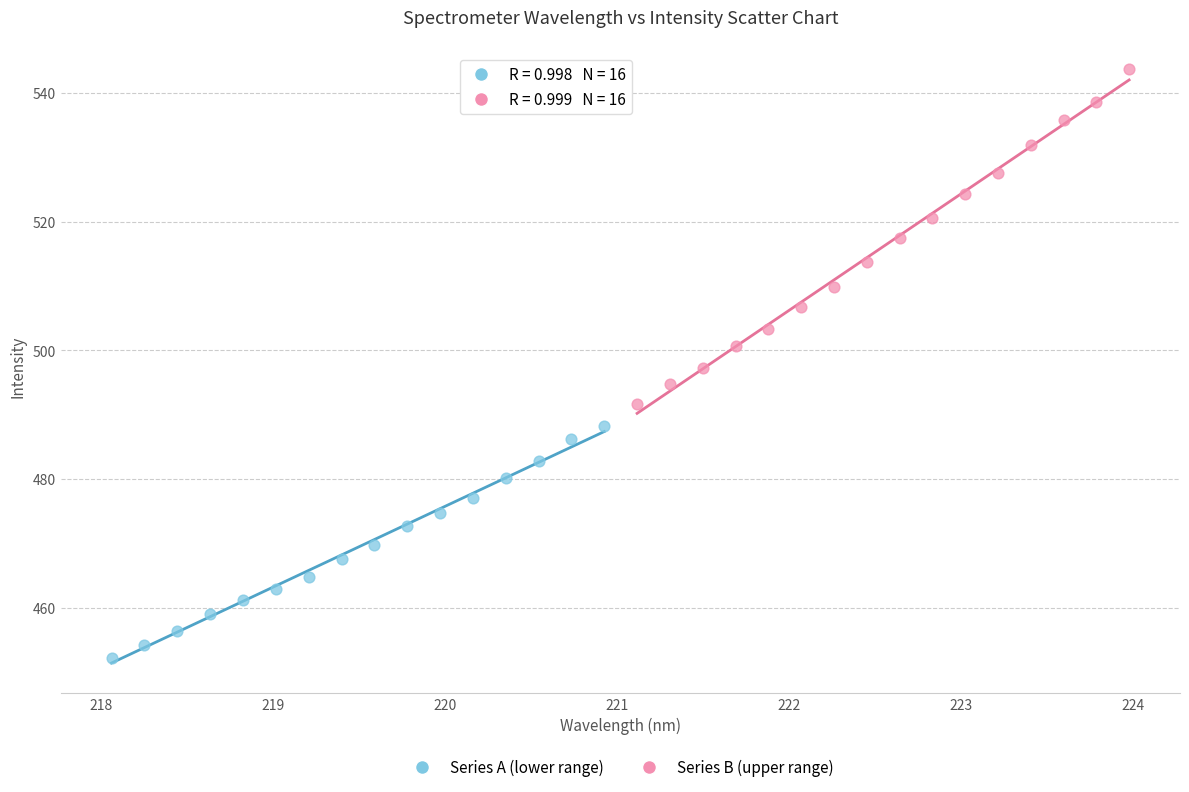

Which series has the widest spread of Y values?

Series B (upper range)